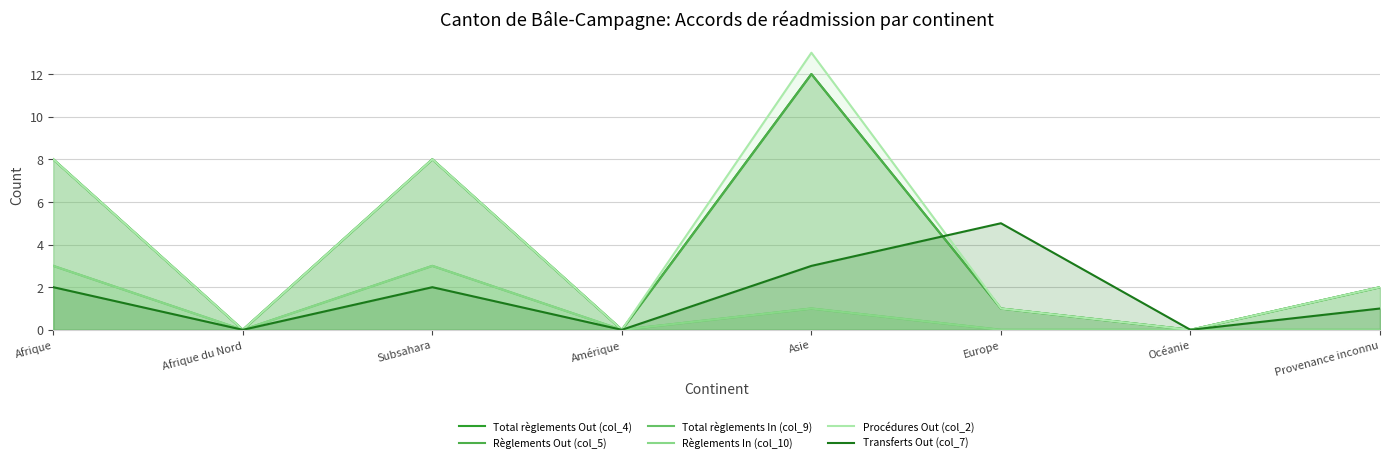

What is the total value across all series at Europe?

8